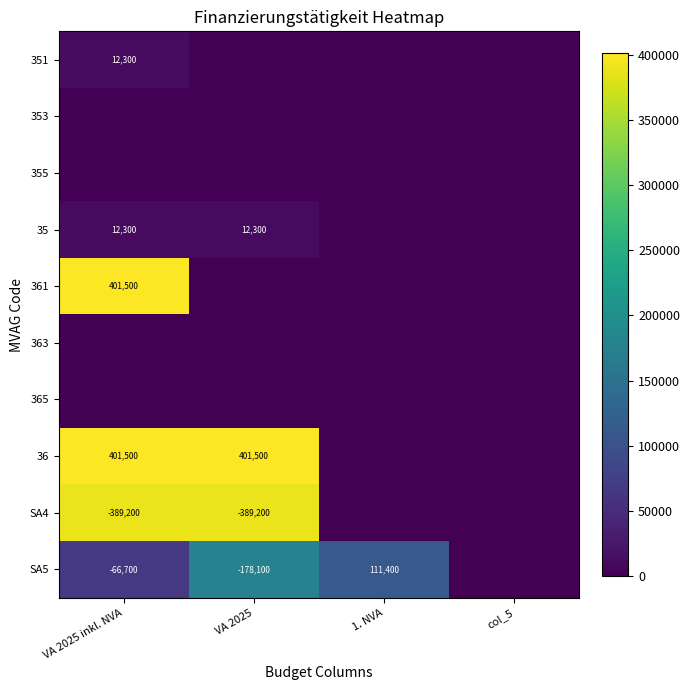

What is the greatest value displayed?

401500